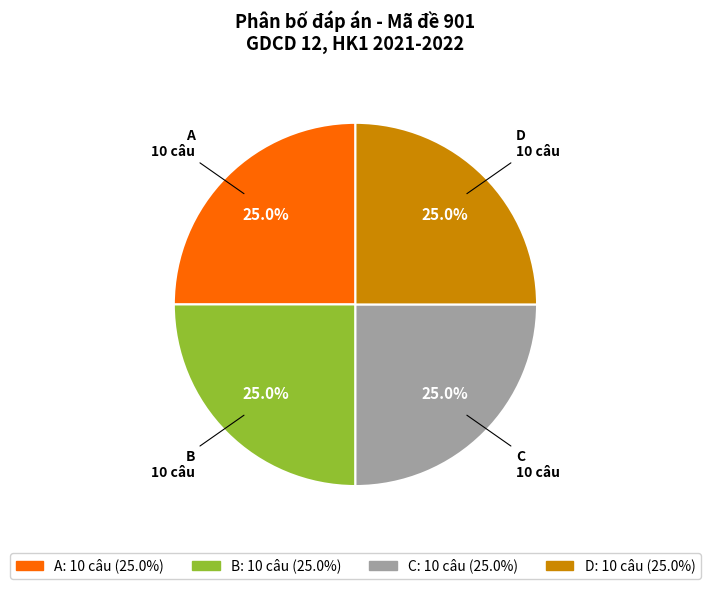

How many slices are in this pie chart?

4